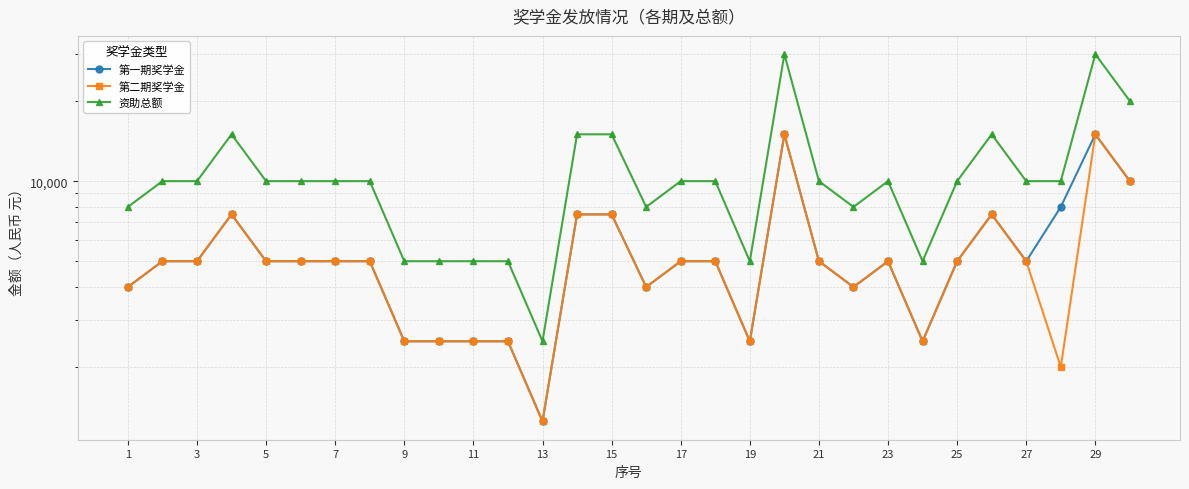

What is the value of the 资助总额 point at the 30th from the left?

15000